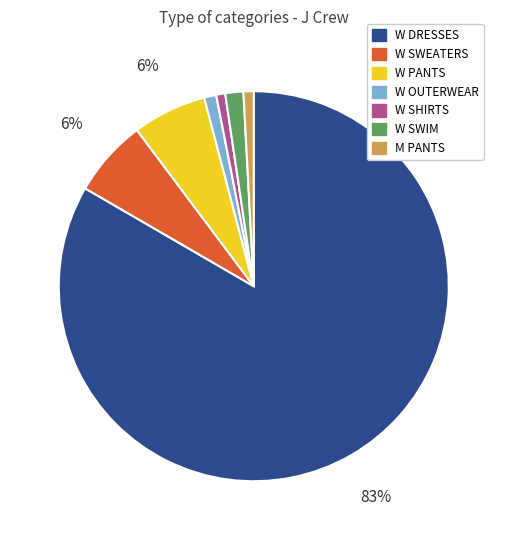

To the nearest percent, what is the difference between the W PANTS and W SHIRTS slice percentages?

5%